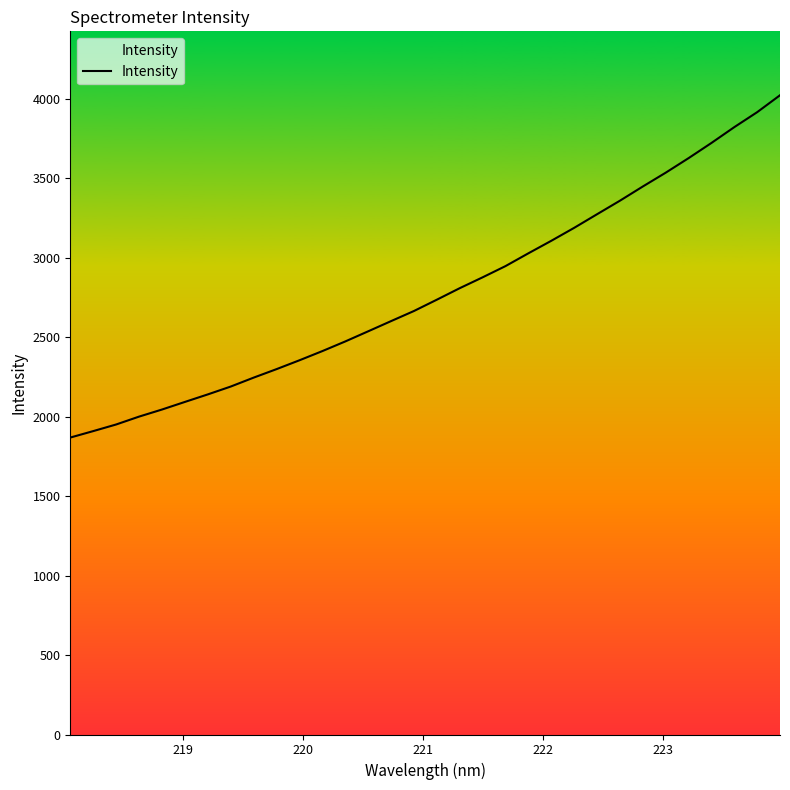

What is the maximum value shown in the chart?

4020.5